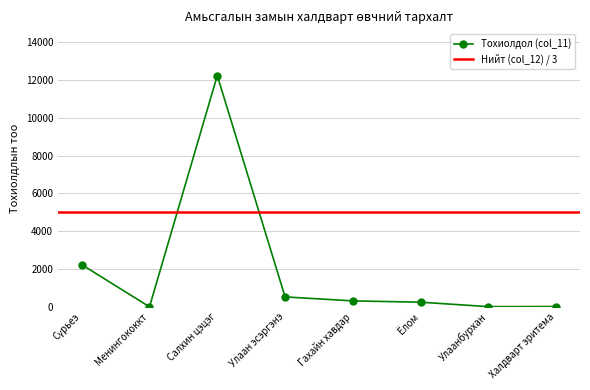

How many data points in Тохиолдол (col_11) are less than 316?

4